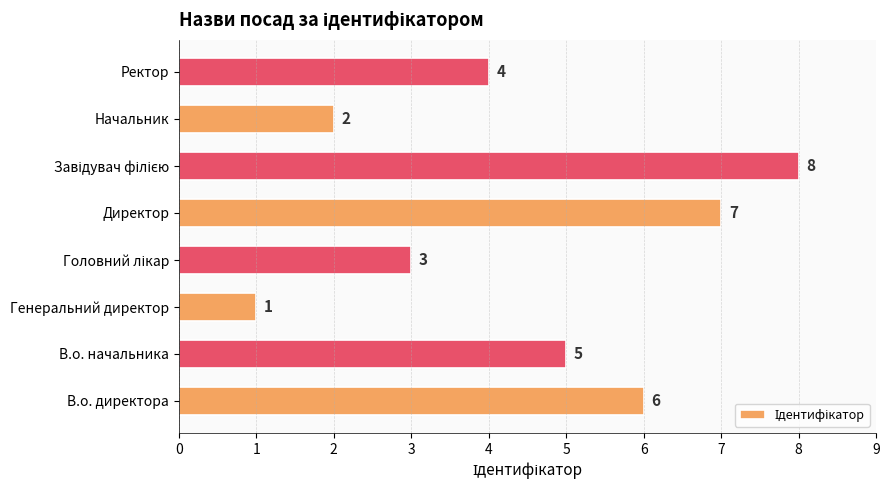

What is the smallest value displayed?

1